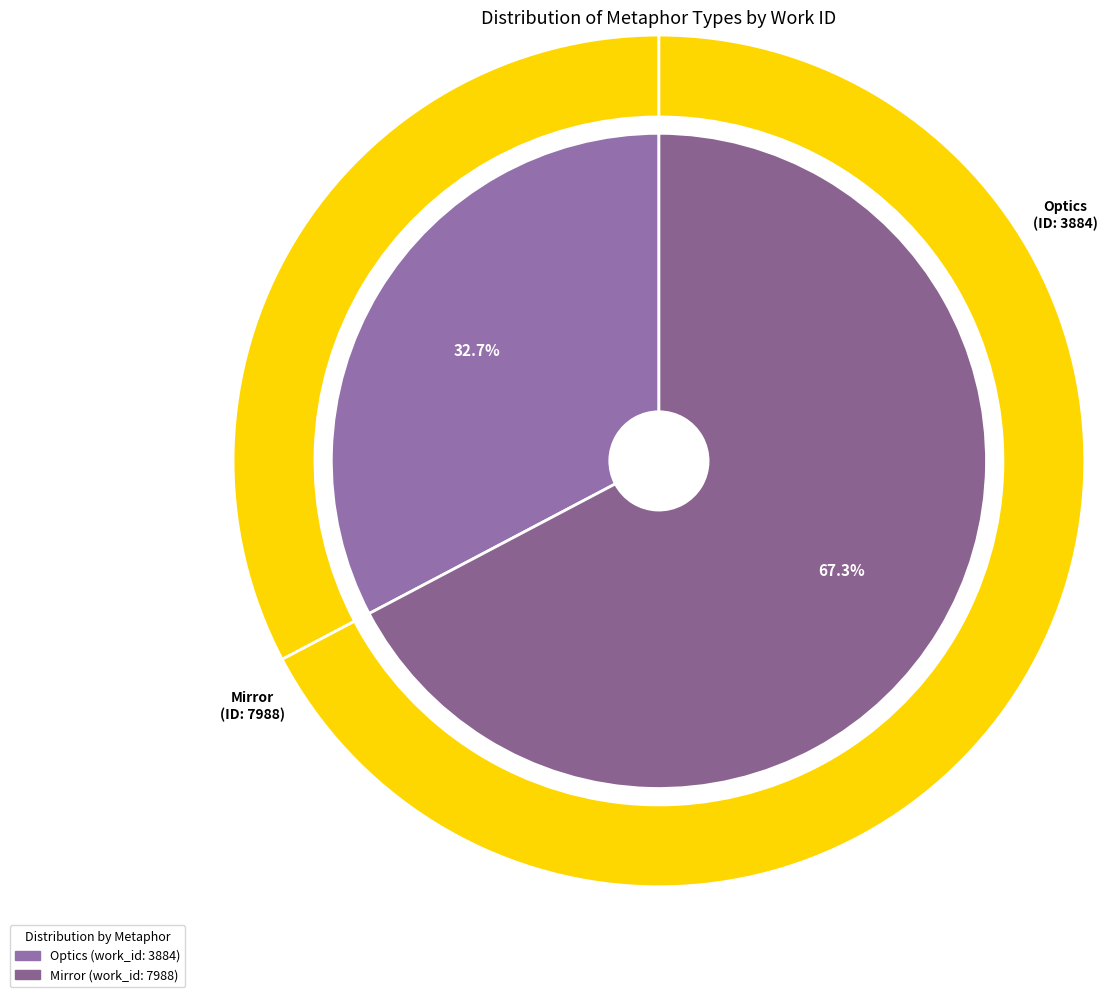

What is the largest slice in the pie chart?

Mirror